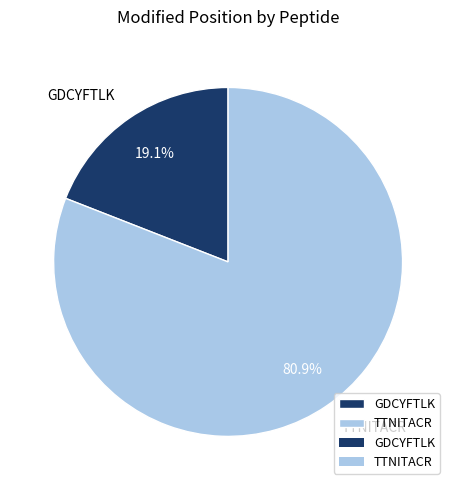

To the nearest percent, what percentage of the pie is GDCYFTLK?

19%